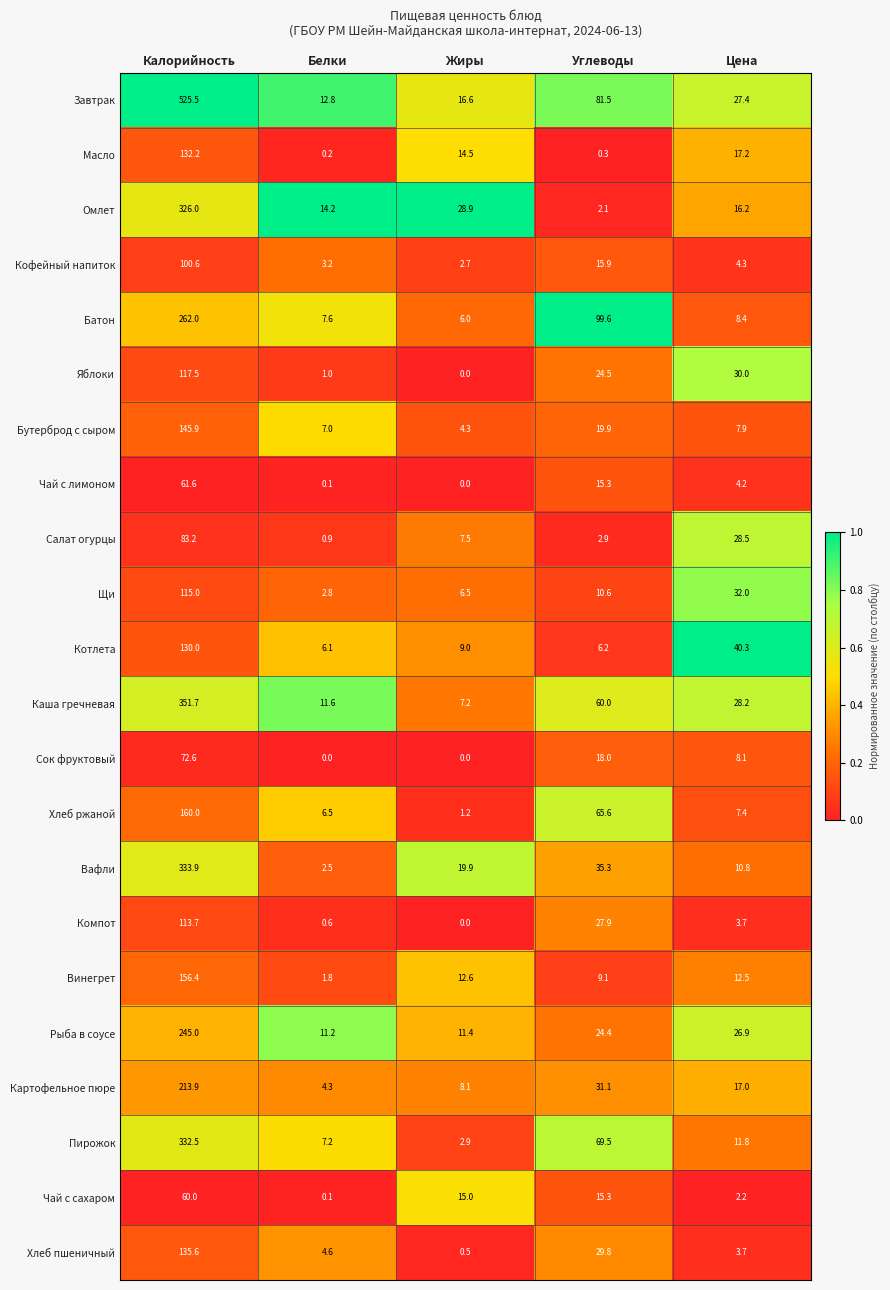

What is the difference between the maximum and minimum values in the Рыба в соусе series?

233.8